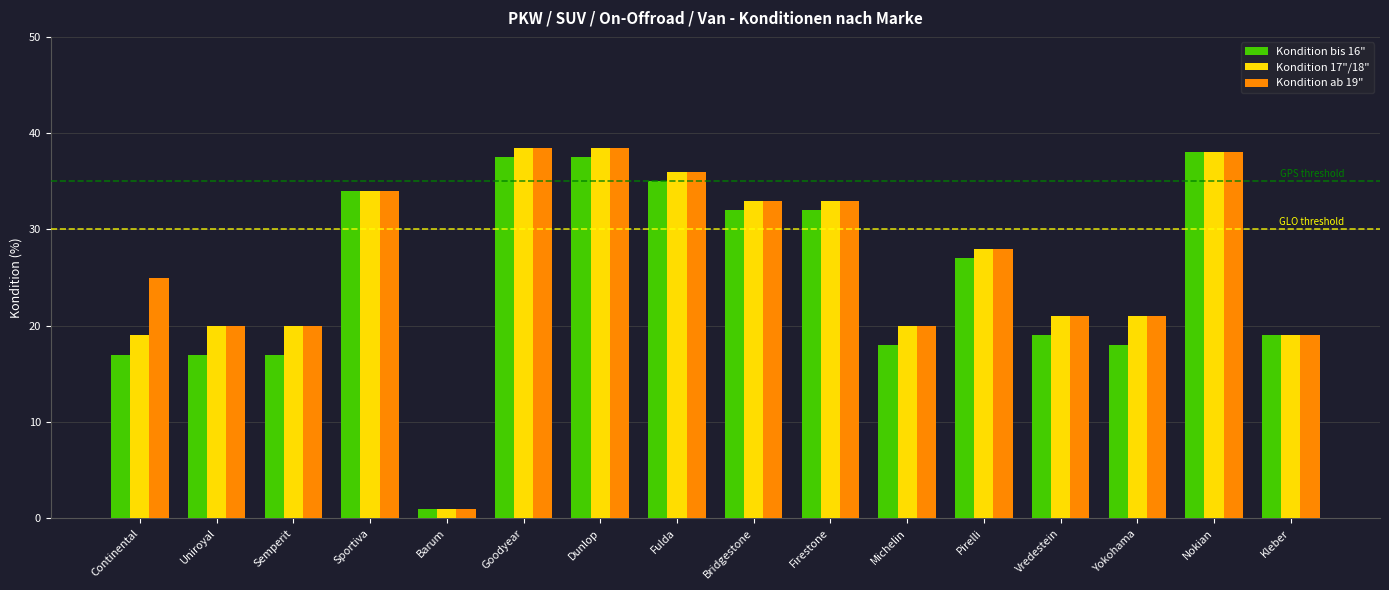

The value of Kondition 17"/18" at Nokian is 8.0. True or false?

False